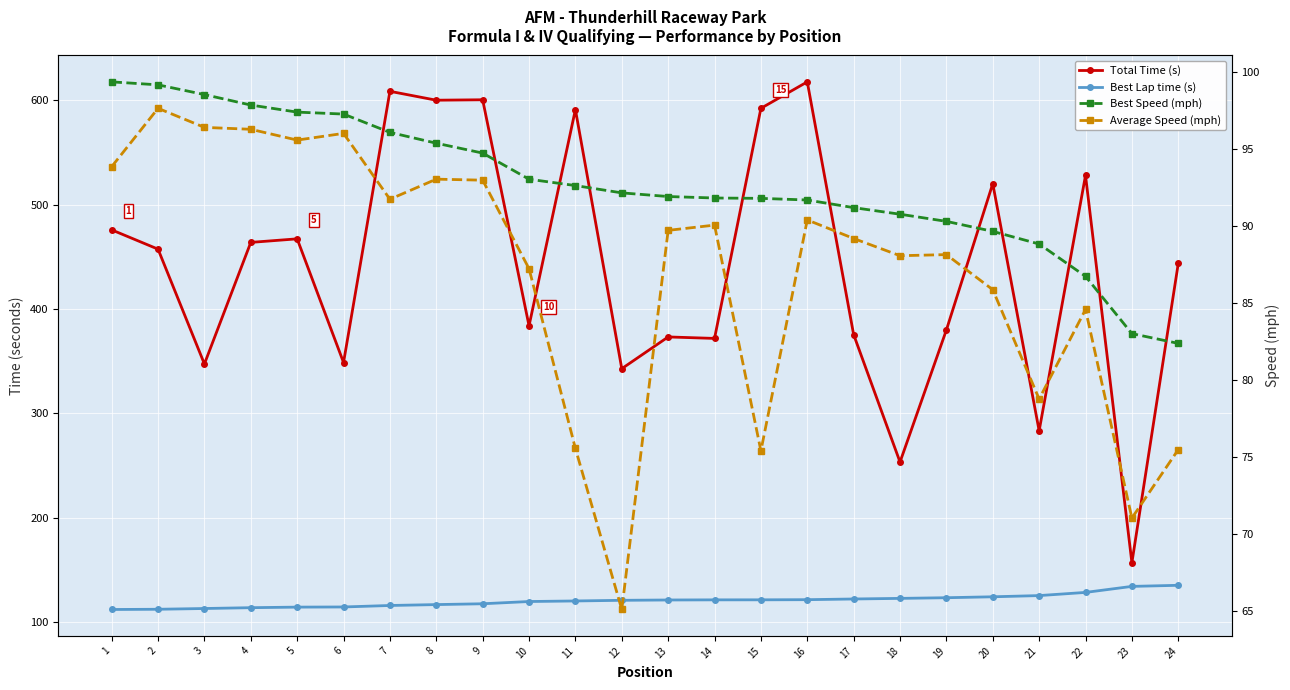

Where is the first local minimum for Average Speed (mph)?

5